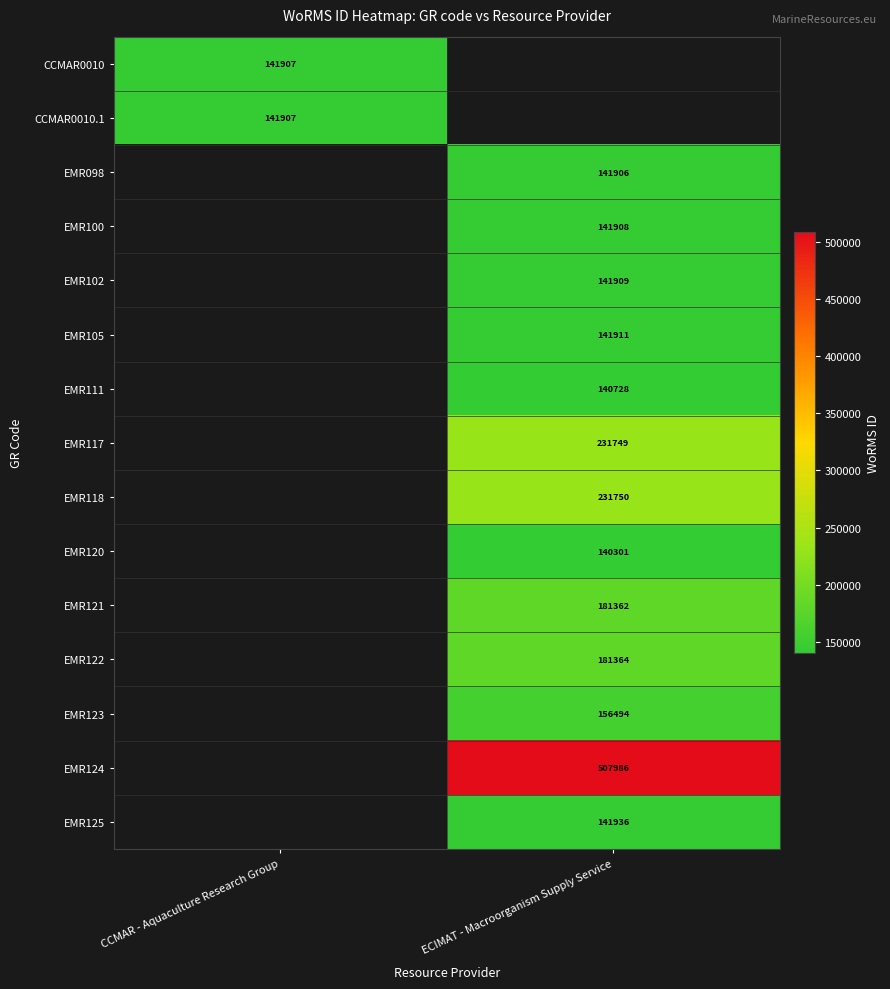

Is it true that EMR122 equals 181364 at ECIMAT - Macroorganism Supply Service?

True